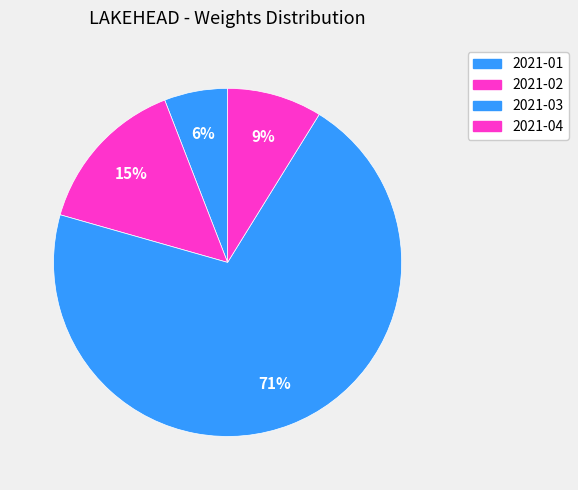

Is 2021-03 the majority of the pie?

Yes